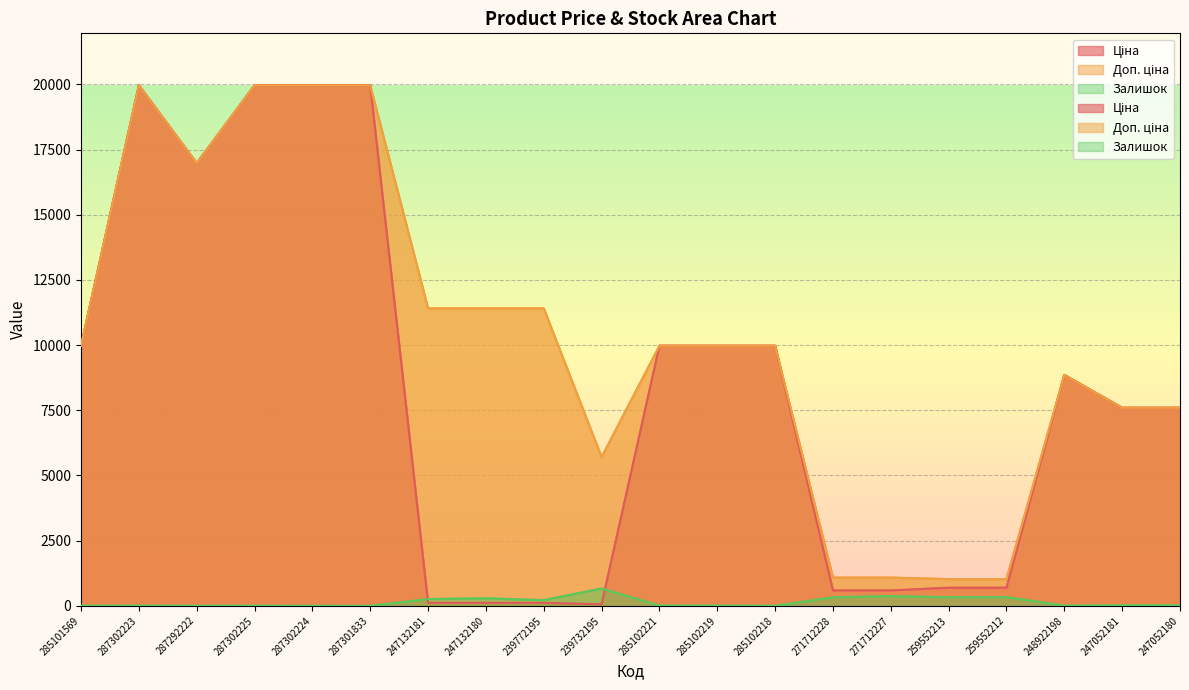

Which series has the largest total across all categories?

Доп. ціна